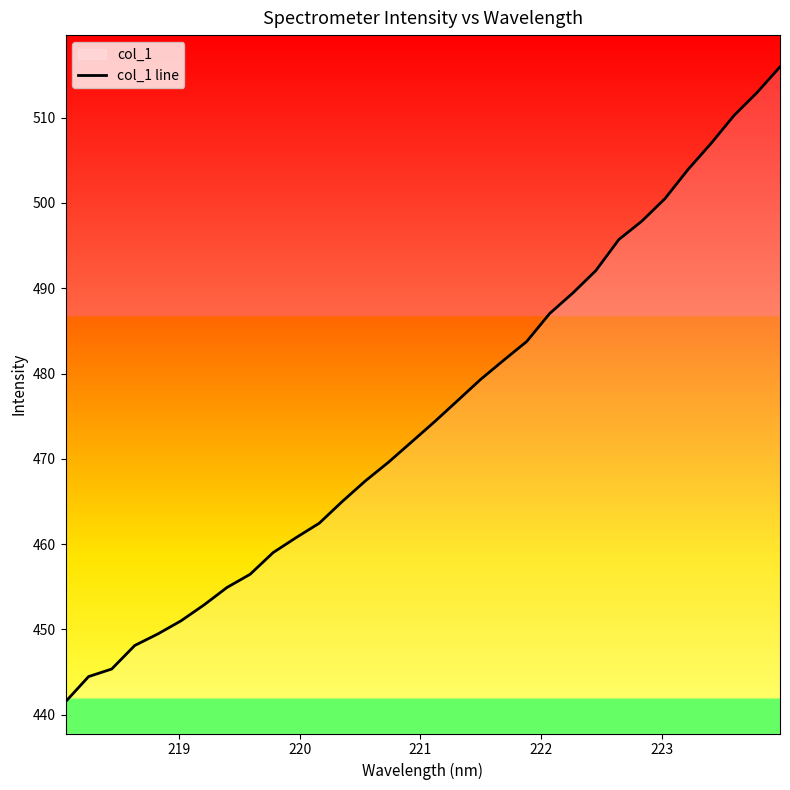

What is the average value?

475.3